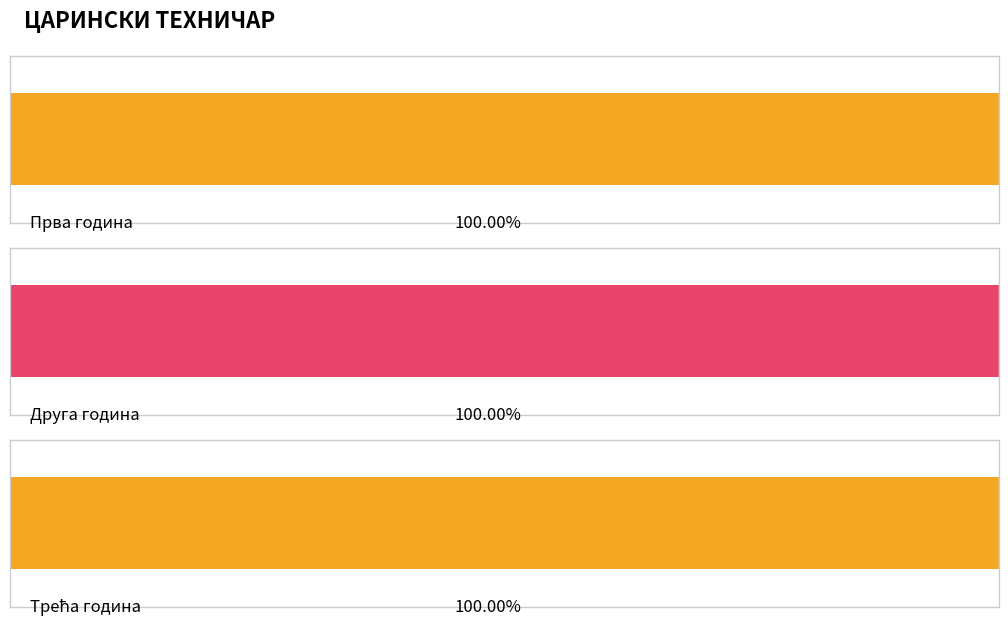

What are all the series names shown in the legend?

Прва година, Друга година, Трећа година